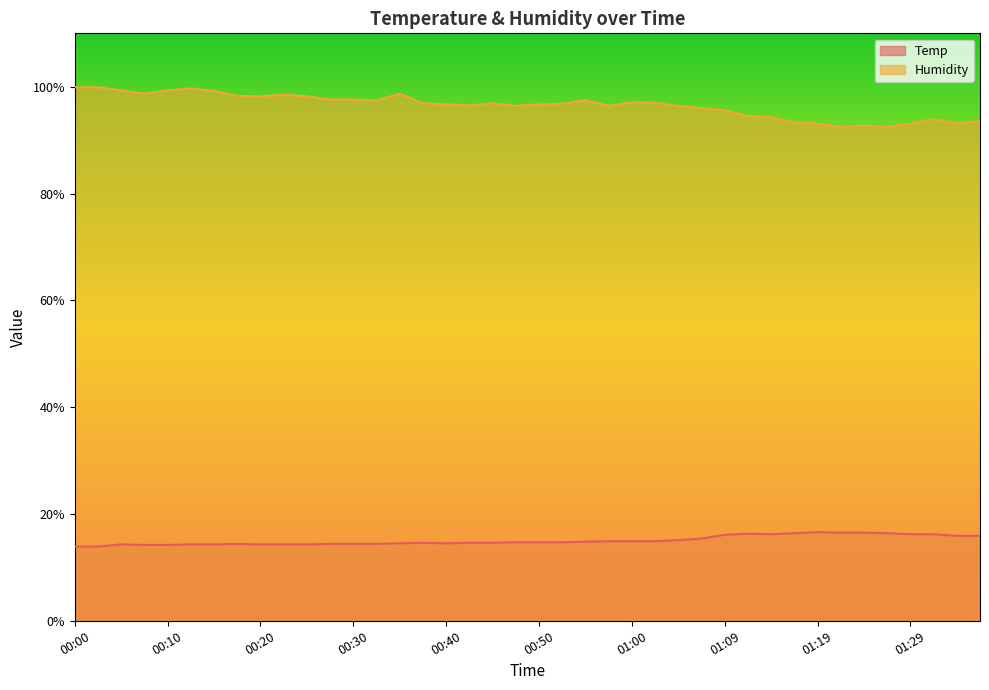

The Humidity series shows 99.9 at 00:00. True or false?

True